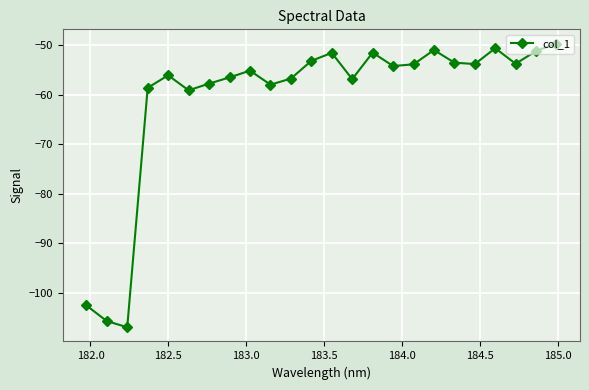

How many categories are shown in the chart?

24